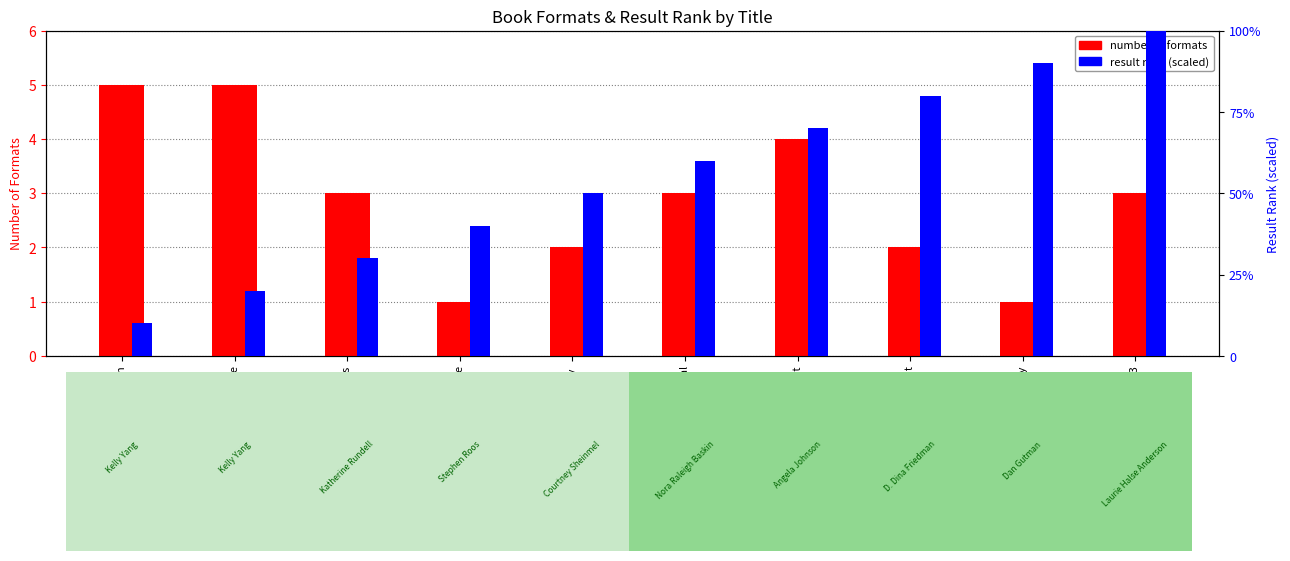

At which label does result rank (scaled) reach its peak?

Fever 1793